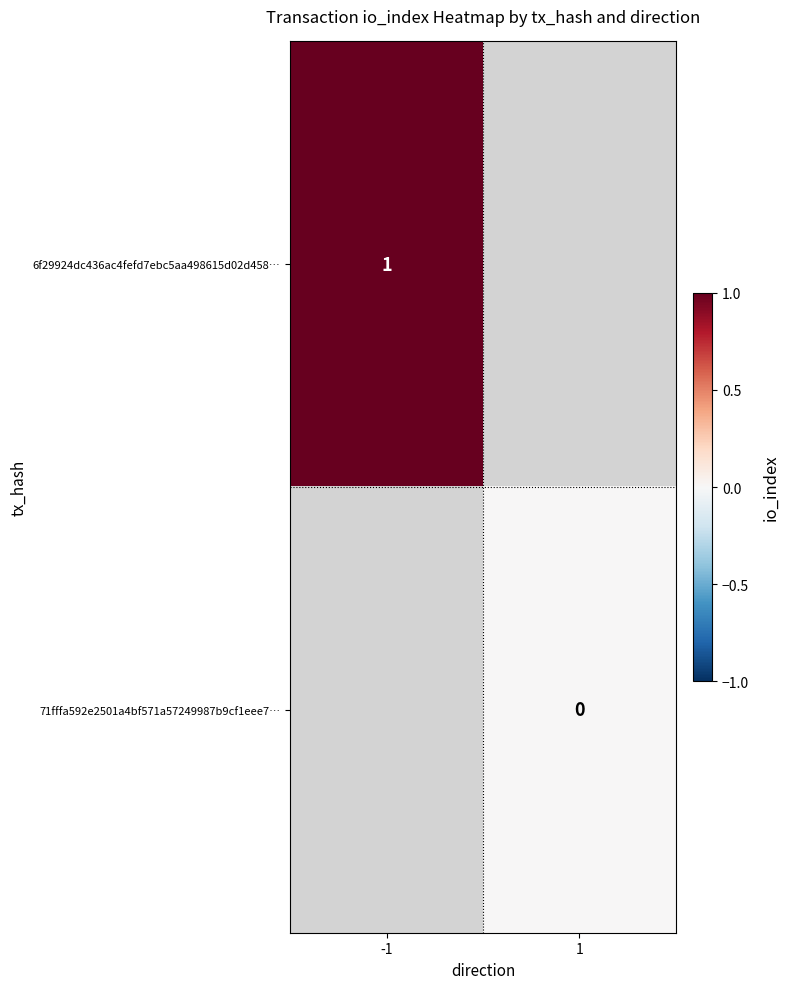

Is the value of 71fffa592e2501a4bf571a57249987b9cf1eee7… at 1 greater than the value of 6f29924dc436ac4fefd7ebc5aa498615d02d458… at -1?

No